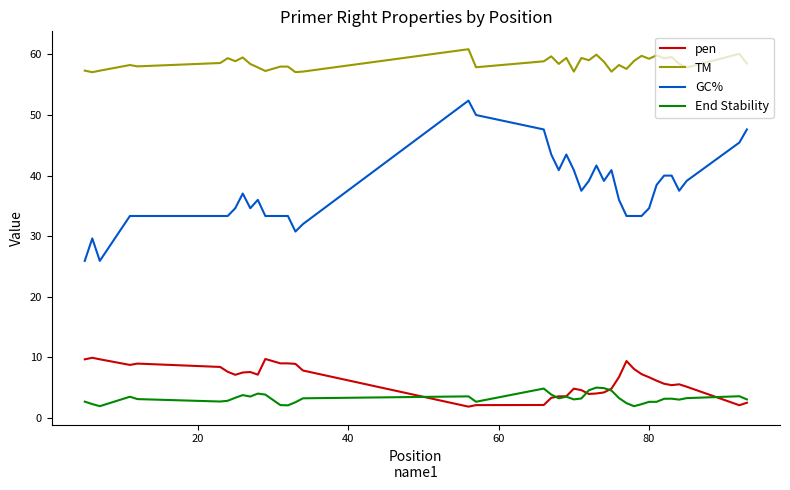

What is the average value of the End Stability series?

3.2